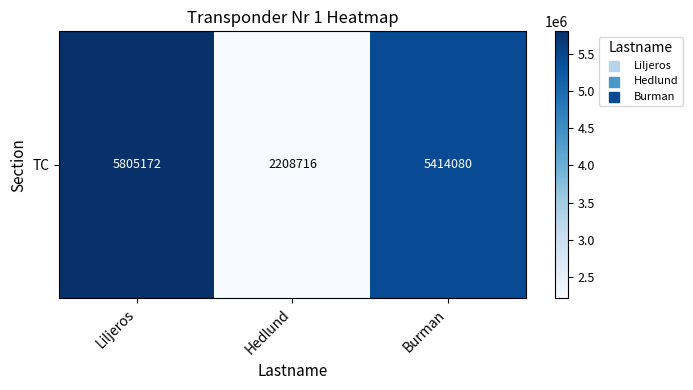

What is the difference between the values at Hedlund and Burman?

3205364